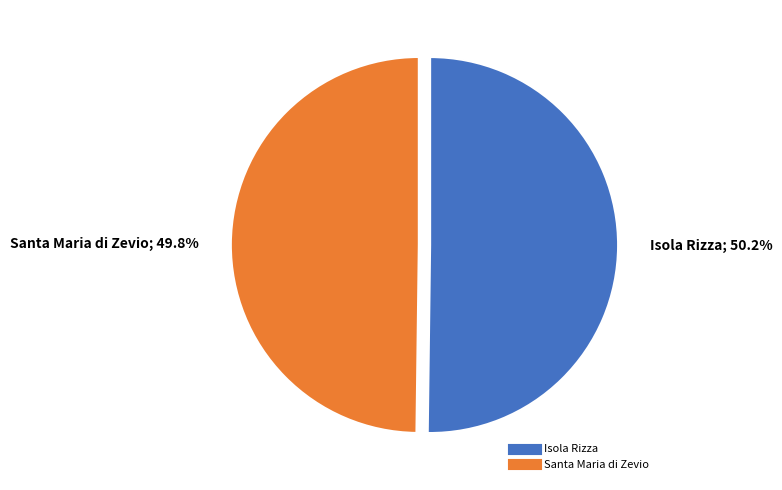

What is the ratio of the value at Isola Rizza to the value at Santa Maria di Zevio?

1.0